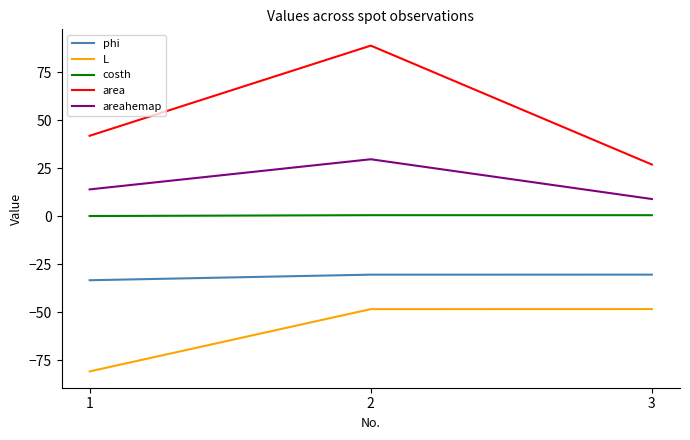

Rank the series by their average value, from highest to lowest.

area, areahemap, costh, phi, L